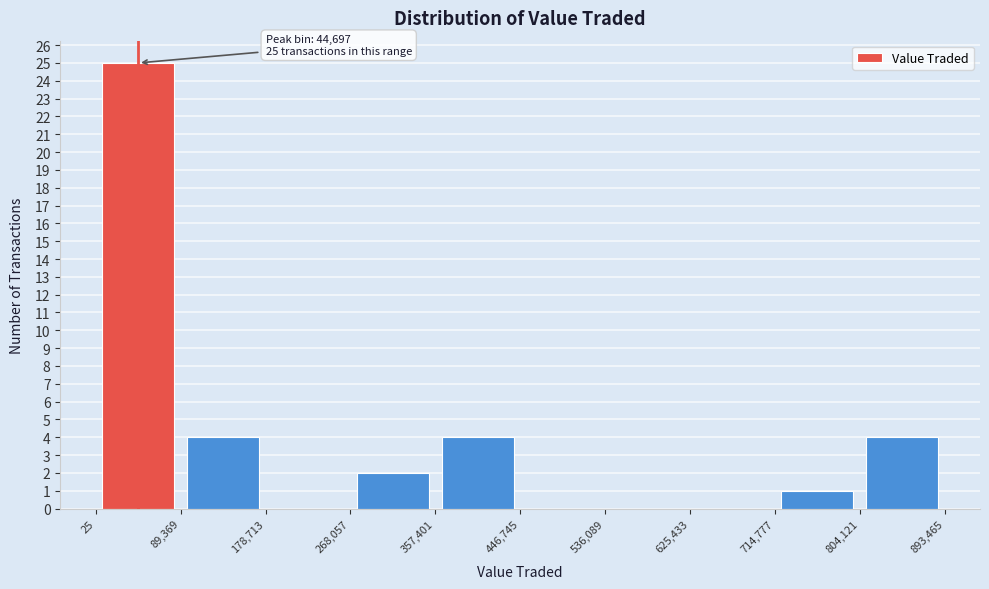

Over which range of the x-axis is the bar tallest?

25 to 89,369